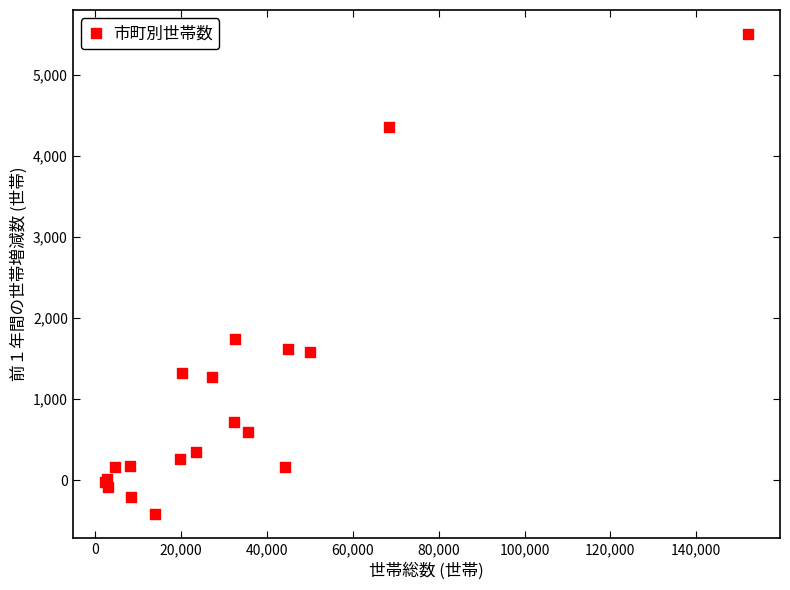

What Y value in the scatter plot is closest to 2542?

1739